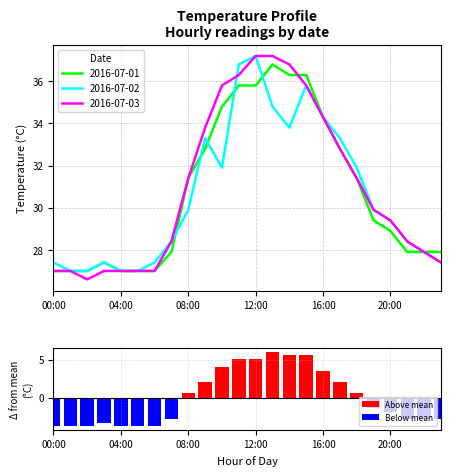

Which series has the widest spread of values?

2016-07-03